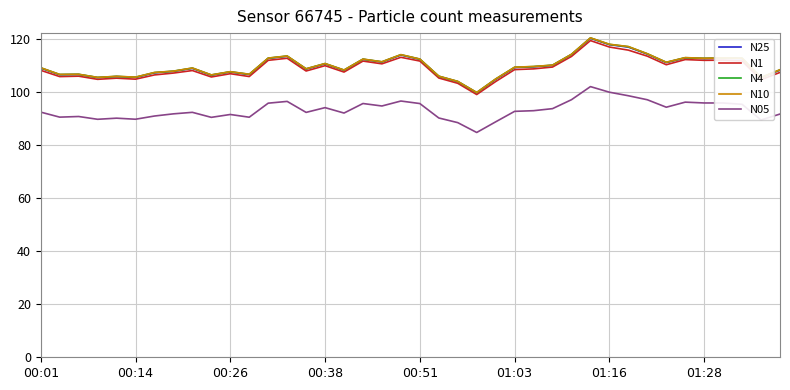

What is the maximum value for N05?

102.0